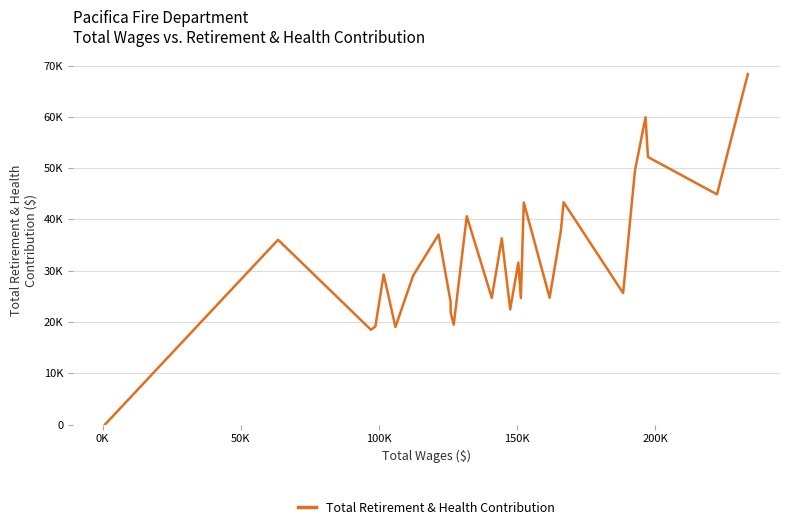

What is the sum of all values?

883464